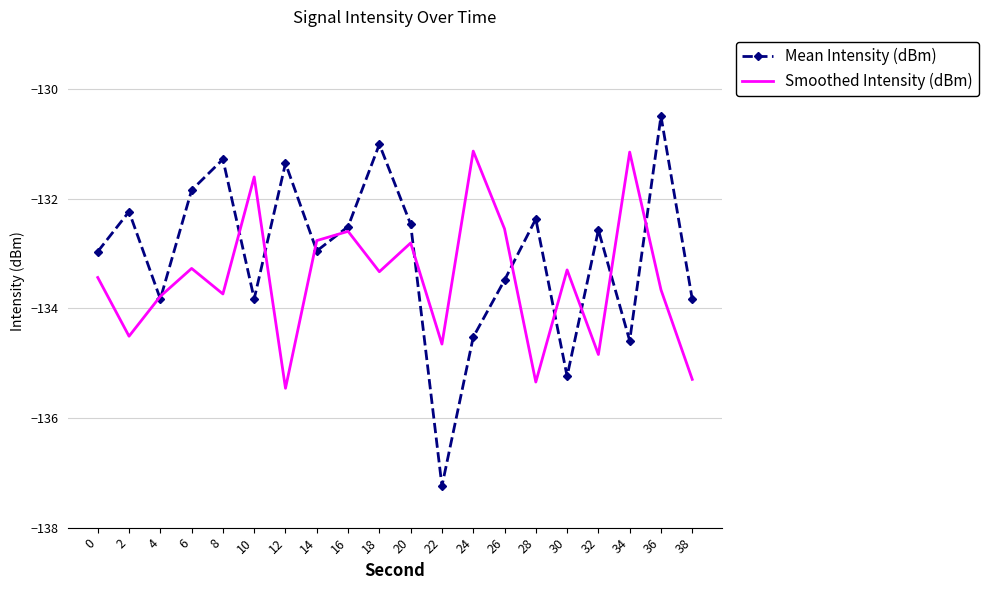

What is the approximate value of Mean Intensity (dBm) at 24?

-134.5